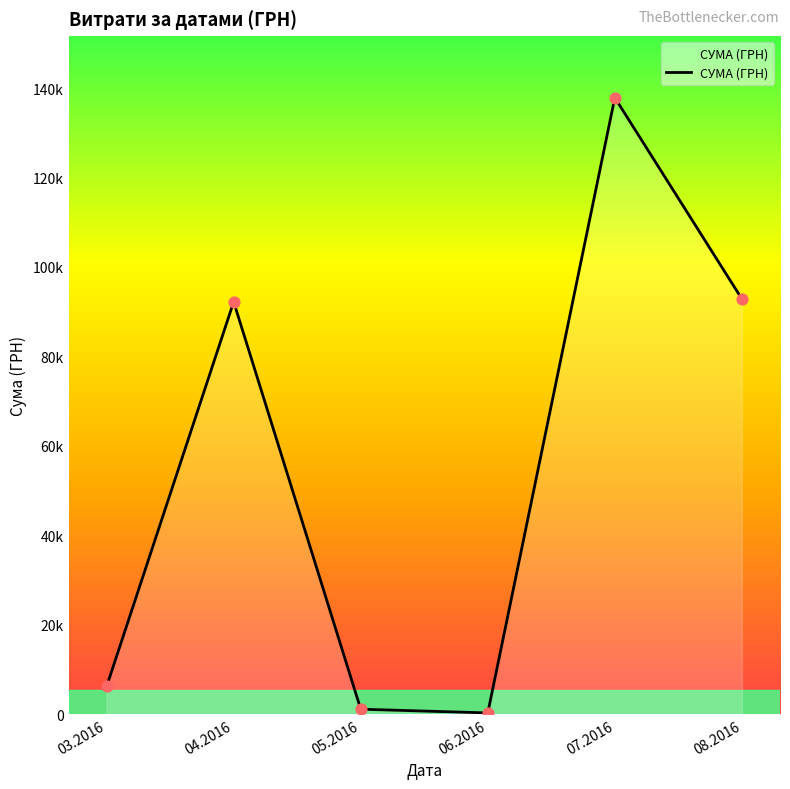

Is this an area chart (filled region under the line)?

Yes